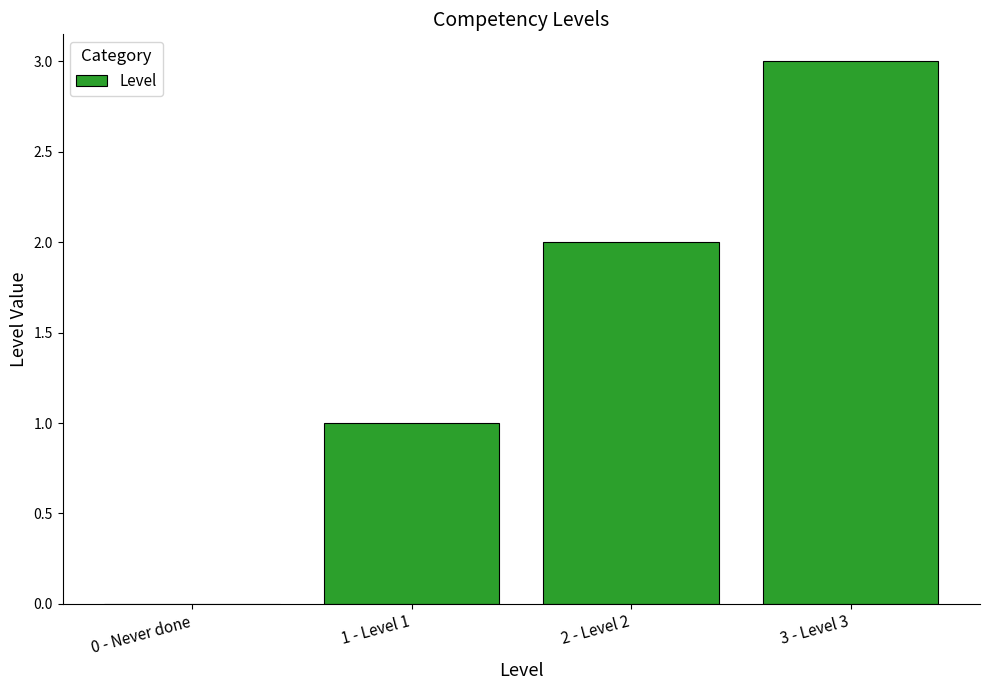

Which has a higher value, 0 - Never done or 2 - Level 2?

2 - Level 2